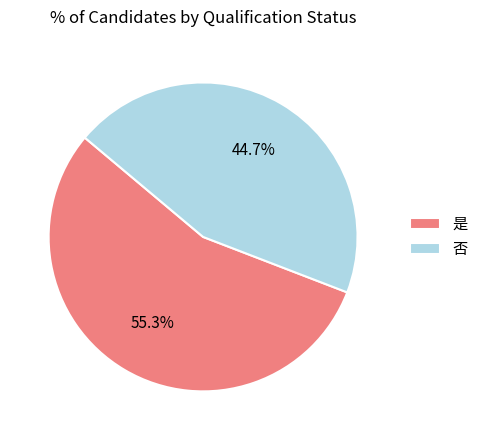

To the nearest percent, what is the difference between the 是 and 否 slice percentages?

10%